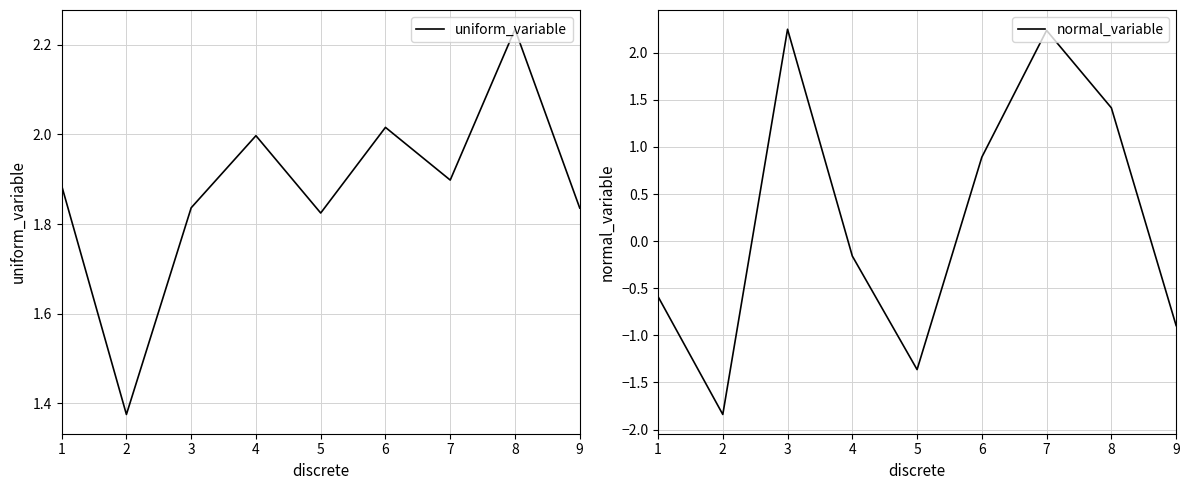

List the series in order of their peak value, highest first.

normal_variable, uniform_variable